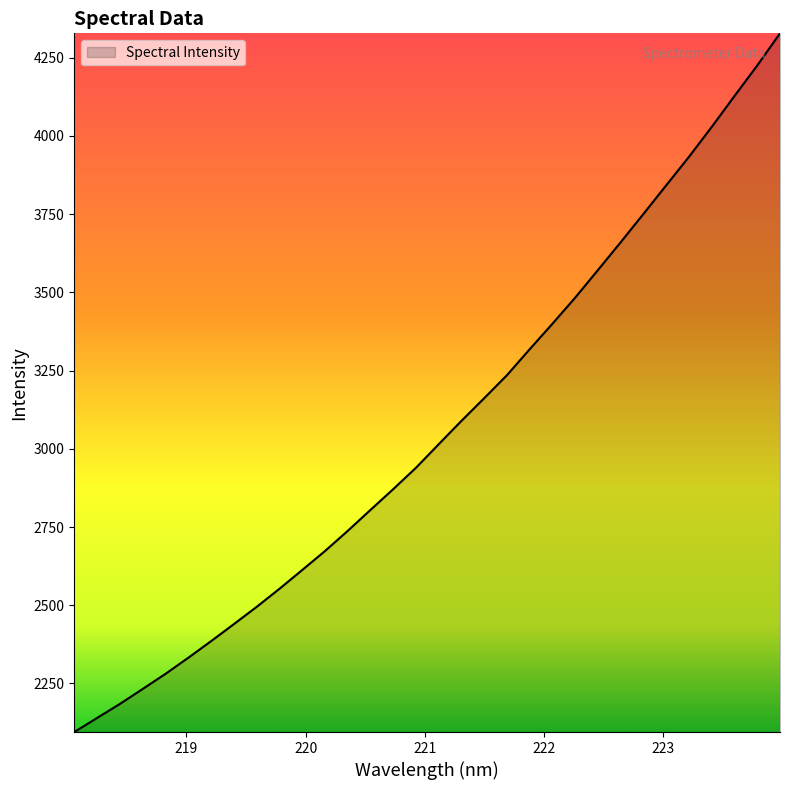

What is the difference between the maximum and minimum values?

2232.6